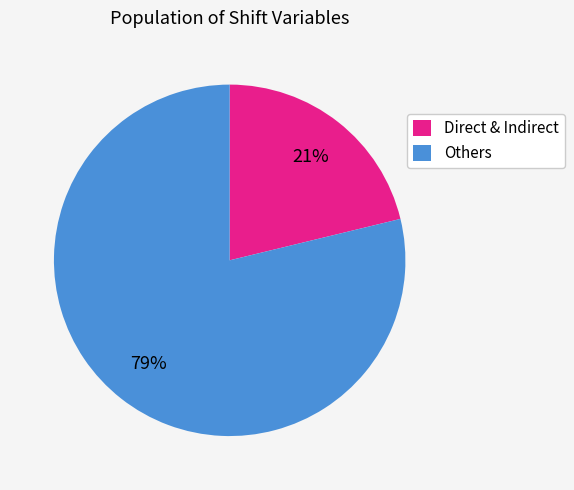

What percentage is the Direct & Indirect slice, to the nearest percent?

21%